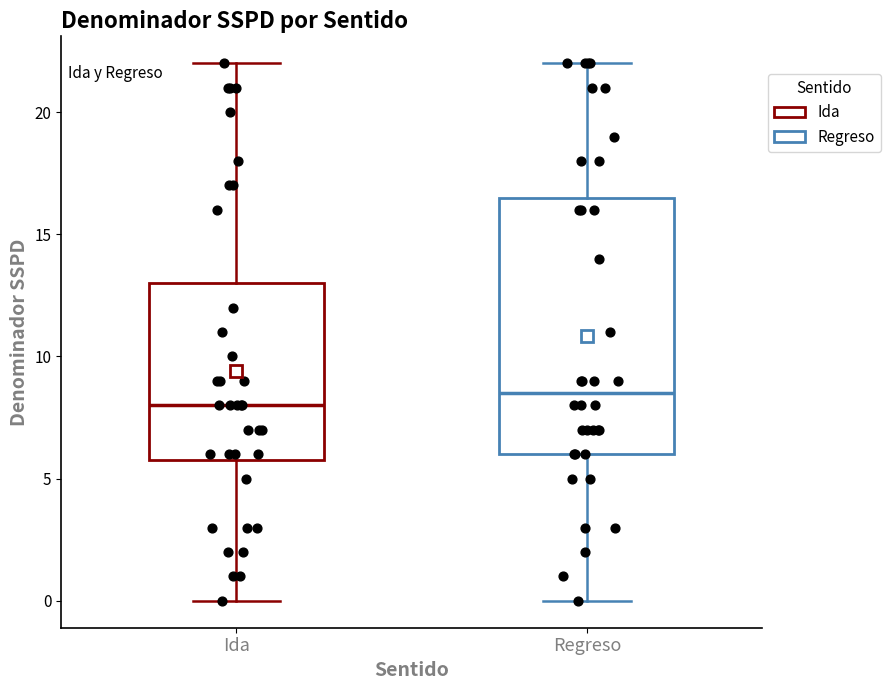

Comparing the boxes themselves (not the whiskers), which one is the tallest?

Regreso